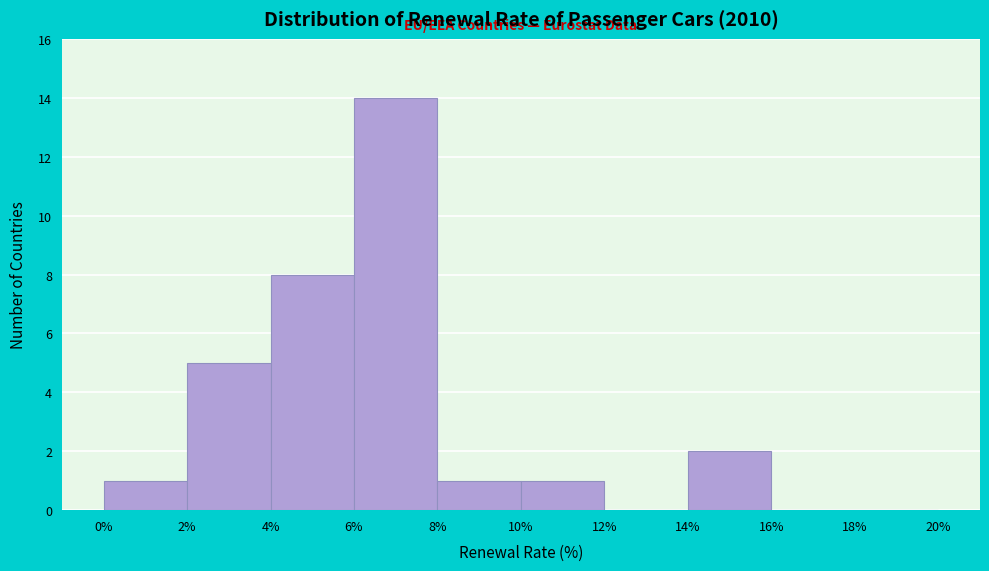

Reading left to right, transcribe this chart: for each bar, give the range it covers on the x-axis and its height. The values are not printed on the chart, so give them approximately, as read against the axis.

0% to 2%: 1
2% to 4%: 5
4% to 6%: 8
6% to 8%: 14
8% to 10%: 1
10% to 12%: 1
12% to 14%: 0
14% to 16%: 2
16% to 18%: 0
18% to 20%: 0